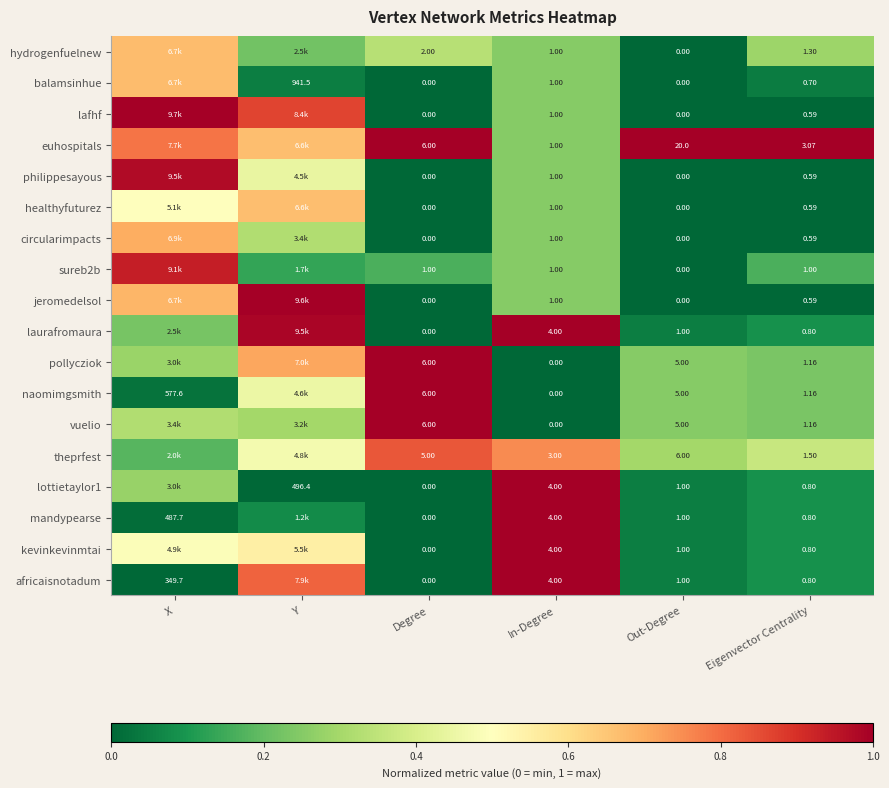

Is the value of laurafromaura at In-Degree greater than the value of balamsinhue at Degree?

Yes